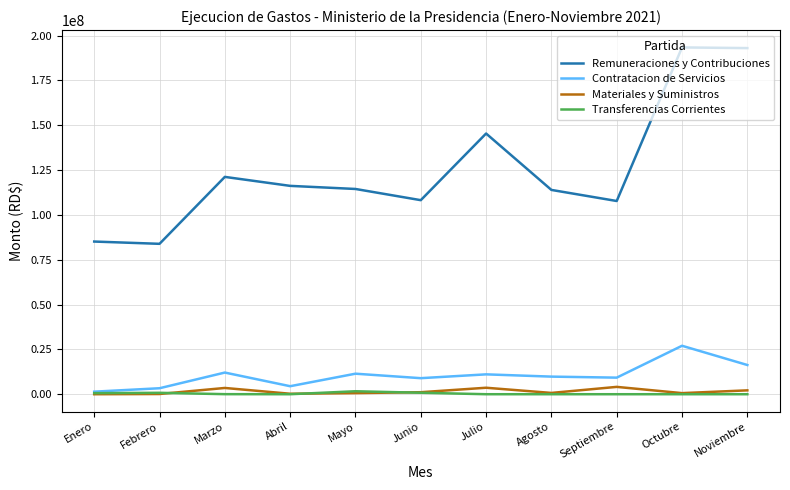

Which series has the widest spread of values?

Remuneraciones y Contribuciones